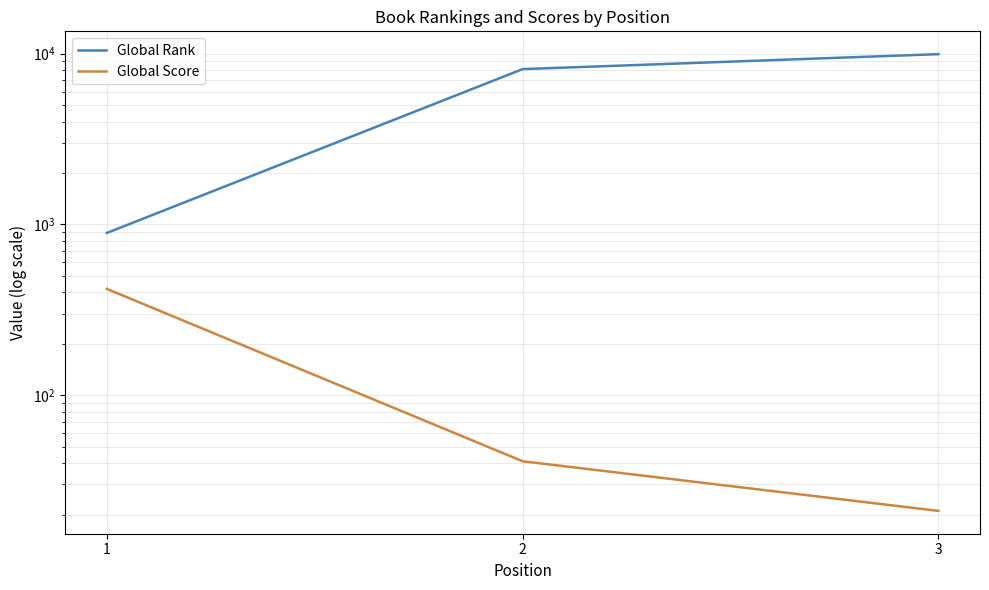

Which series changed the most between 1 and 2?

Global Rank